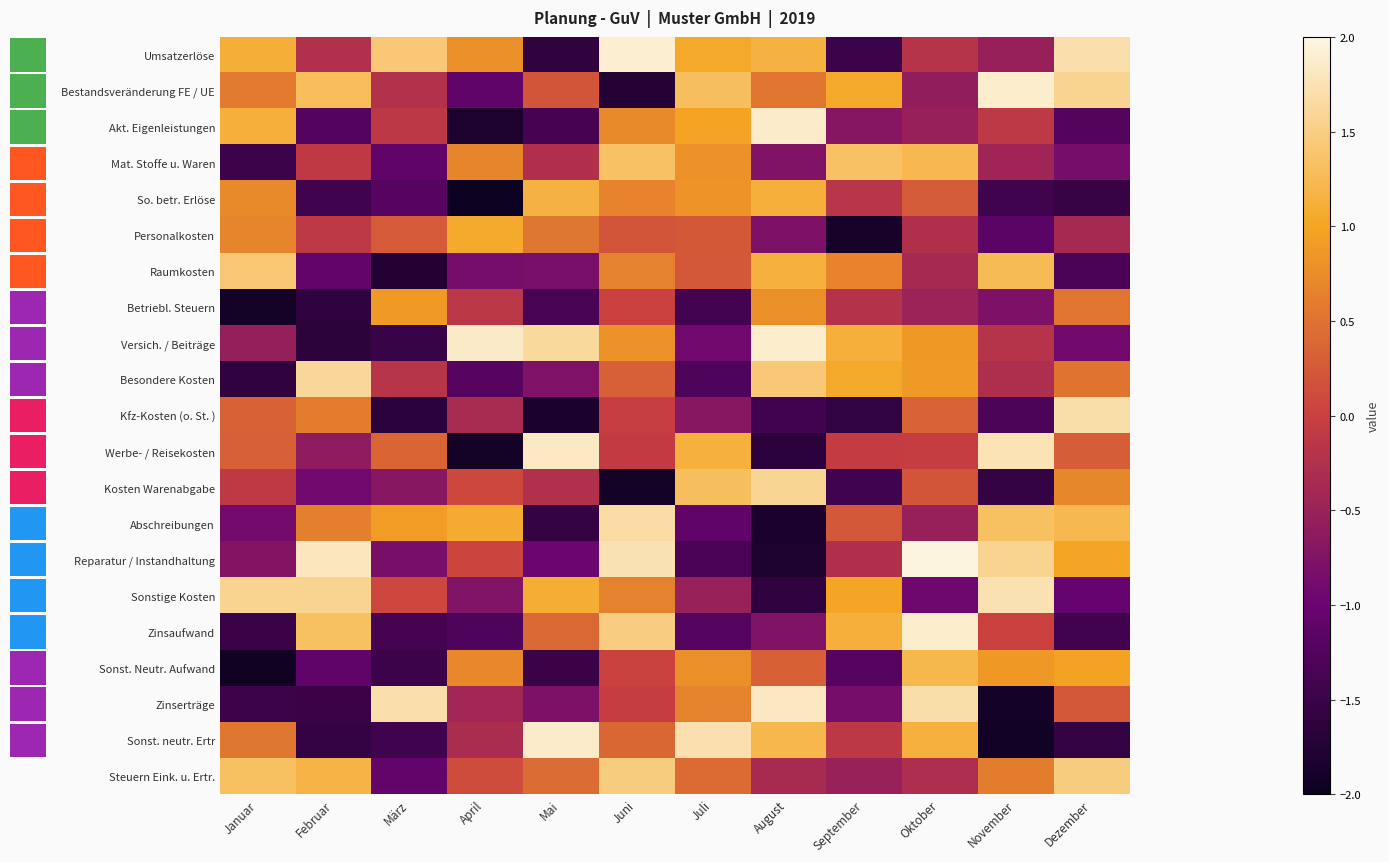

Reading right to left, list all the values displayed in this chart.

Umsatzerlöse: Dezember=1.7	November=-0.5	Oktober=-0.2	September=-1.5	August=1.1	Juli=1.0	Juni=1.9	Mai=-1.6	April=0.8	März=1.4	Februar=-0.2	Januar=1.1
Bestandsveränderung FE / UE: Dezember=1.6	November=1.9	Oktober=-0.6	September=1.0	August=0.5	Juli=1.3	Juni=-1.7	Mai=0.2	April=-1.1	März=-0.2	Februar=1.3	Januar=0.6
Akt. Eigenleistungen: Dezember=-1.2	November=-0.1	Oktober=-0.5	September=-0.7	August=1.9	Juli=1.0	Juni=0.7	Mai=-1.4	April=-1.8	März=-0.1	Februar=-1.2	Januar=1.1
Mat. Stoffe u. Waren: Dezember=-0.8	November=-0.5	Oktober=1.2	September=1.3	August=-0.8	Juli=0.8	Juni=1.3	Mai=-0.3	April=0.7	März=-1.1	Februar=-0.1	Januar=-1.5
So. betr. Erlöse: Dezember=-1.5	November=-1.4	Oktober=0.3	September=-0.2	August=1.1	Juli=0.8	Juni=0.7	Mai=1.1	April=-2.0	März=-1.2	Februar=-1.4	Januar=0.7
Personalkosten: Dezember=-0.4	November=-1.1	Oktober=-0.3	September=-1.9	August=-0.8	Juli=0.2	Juni=0.2	Mai=0.5	April=1.1	März=0.3	Februar=-0.1	Januar=0.7
Raumkosten: Dezember=-1.3	November=1.3	Oktober=-0.4	September=0.7	August=1.1	Juli=0.2	Juni=0.6	Mai=-0.8	April=-0.9	März=-1.8	Februar=-1.1	Januar=1.4
Betriebl. Steuern: Dezember=0.5	November=-0.8	Oktober=-0.5	September=-0.2	August=0.8	Juli=-1.4	Juni=0.0	Mai=-1.4	April=-0.2	März=0.9	Februar=-1.6	Januar=-1.9
Versich. / Beiträge: Dezember=-0.9	November=-0.2	Oktober=0.9	September=1.1	August=1.9	Juli=-0.9	Juni=0.8	Mai=1.6	April=1.8	März=-1.5	Februar=-1.6	Januar=-0.6
Besondere Kosten: Dezember=0.5	November=-0.3	Oktober=0.9	September=1.0	August=1.4	Juli=-1.3	Juni=0.3	Mai=-0.8	April=-1.2	März=-0.2	Februar=1.6	Januar=-1.6
Kfz-Kosten (o. St. ): Dezember=1.7	November=-1.3	Oktober=0.4	September=-1.6	August=-1.4	Juli=-0.7	Juni=-0.0	Mai=-1.8	April=-0.3	März=-1.7	Februar=0.6	Januar=0.3
Werbe- / Reisekosten: Dezember=0.3	November=1.8	Oktober=-0.0	September=-0.1	August=-1.7	Juli=1.1	Juni=-0.1	Mai=1.8	April=-1.9	März=0.4	Februar=-0.6	Januar=0.3
Kosten Warenabgabe: Dezember=0.7	November=-1.6	Oktober=0.2	September=-1.4	August=1.6	Juli=1.3	Juni=-1.9	Mai=-0.2	April=0.1	März=-0.7	Februar=-0.9	Januar=-0.1
Abschreibungen: Dezember=1.2	November=1.3	Oktober=-0.5	September=0.2	August=-1.9	Juli=-1.1	Juni=1.7	Mai=-1.6	April=1.1	März=0.9	Februar=0.6	Januar=-0.9
Reparatur / Instandhaltung: Dezember=1.0	November=1.6	Oktober=2.0	September=-0.3	August=-1.8	Juli=-1.3	Juni=1.7	Mai=-1.0	April=0.1	März=-0.8	Februar=1.8	Januar=-0.7
Sonstige Kosten: Dezember=-1.0	November=1.7	Oktober=-1.0	September=1.0	August=-1.6	Juli=-0.5	Juni=0.6	Mai=1.1	April=-0.7	März=0.1	Februar=1.6	Januar=1.6
Zinsaufwand: Dezember=-1.4	November=0.0	Oktober=1.9	September=1.1	August=-0.8	Juli=-1.2	Juni=1.5	Mai=0.4	April=-1.3	März=-1.4	Februar=1.3	Januar=-1.5
Sonst. Neutr. Aufwand: Dezember=1.0	November=0.9	Oktober=1.2	September=-1.2	August=0.3	Juli=0.8	Juni=0.0	Mai=-1.5	April=0.7	März=-1.5	Februar=-1.1	Januar=-1.9
Zinserträge: Dezember=0.2	November=-1.9	Oktober=1.7	September=-0.9	August=1.8	Juli=0.7	Juni=-0.0	Mai=-0.8	April=-0.4	März=1.7	Februar=-1.5	Januar=-1.5
Sonst. neutr. Ertr: Dezember=-1.6	November=-1.9	Oktober=1.1	September=-0.1	August=1.2	Juli=1.7	Juni=0.4	Mai=1.9	April=-0.3	März=-1.4	Februar=-1.6	Januar=0.5
Steuern Eink. u. Ertr.: Dezember=1.5	November=0.6	Oktober=-0.3	September=-0.5	August=-0.3	Juli=0.4	Juni=1.5	Mai=0.4	April=0.1	März=-1.1	Februar=1.2	Januar=1.3